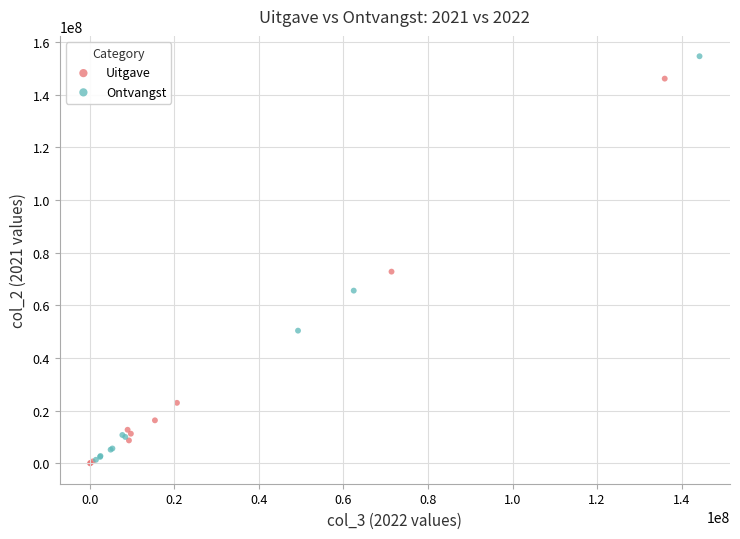

Which series reaches the maximum Y coordinate?

Ontvangst